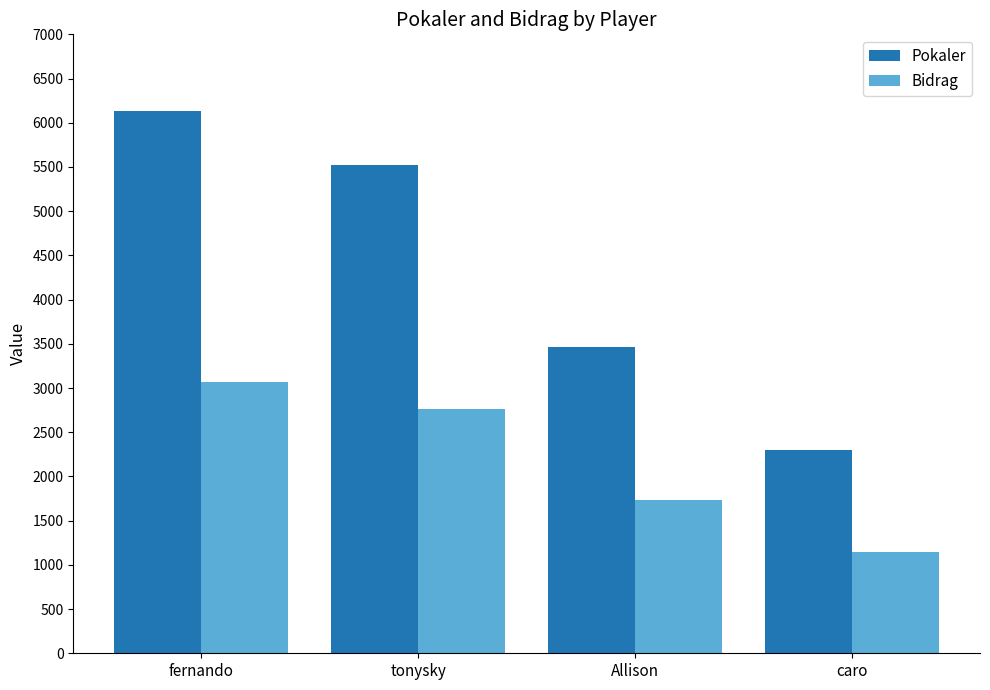

Rank the series by their average value, from lowest to highest.

Bidrag, Pokaler